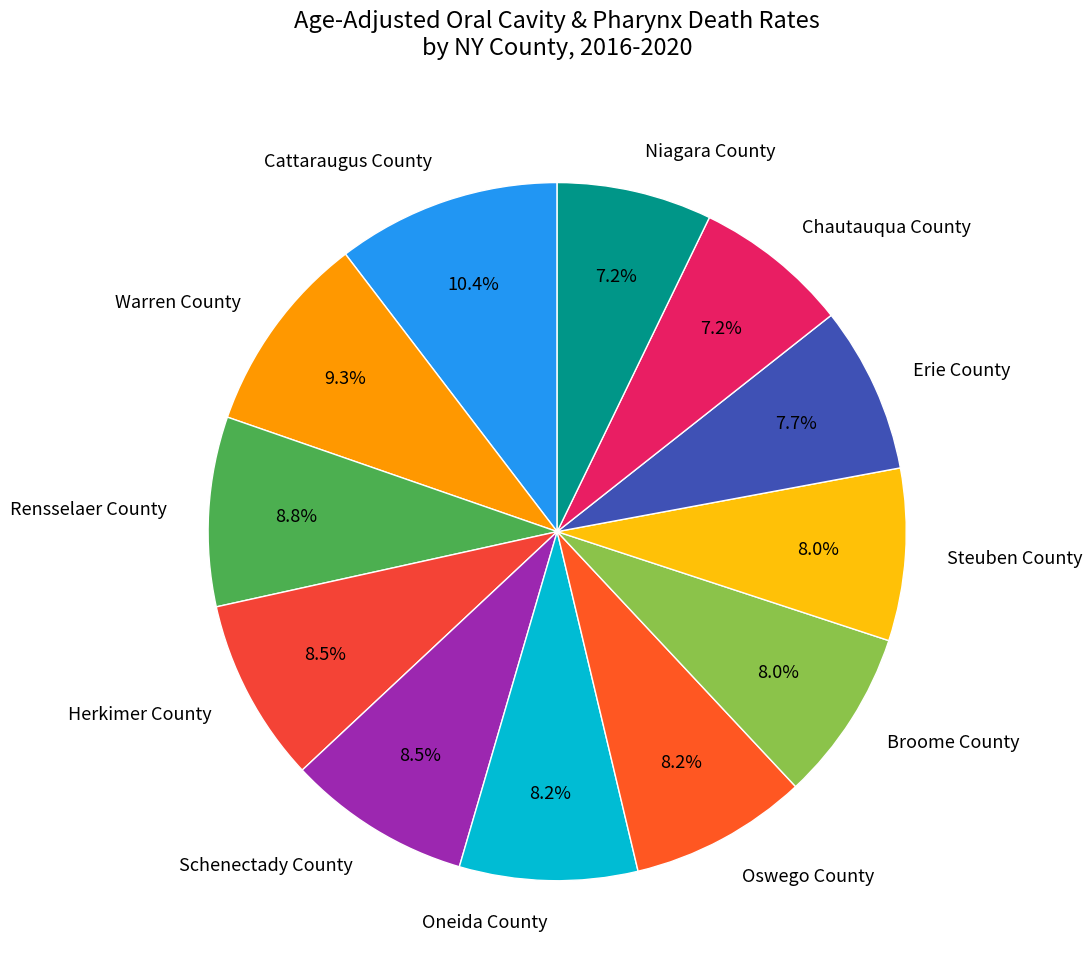

Which slice is the largest?

Cattaraugus County